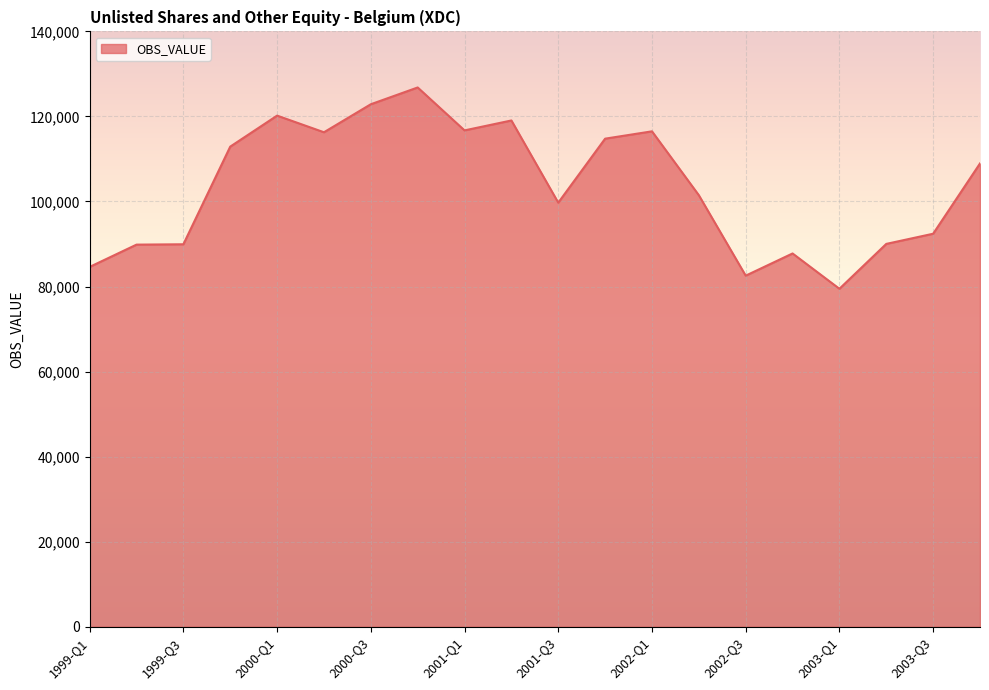

Count the number of data series in this chart.

1